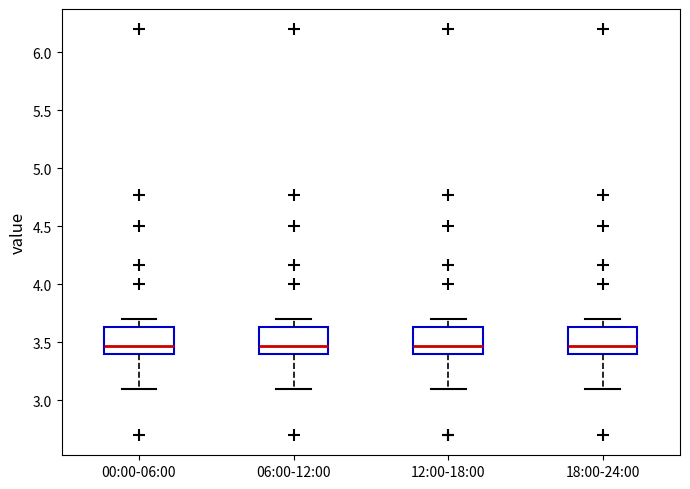

Reading left to right, read every box against the y-axis: the position of its median line, the range the box covers, and the ends of its whiskers. The values are not printed on the chart, so give them approximately, as read against the axis.

00:00-06:00: median 3.45, box 3.40 to 3.65, whiskers 3.10 to 3.70
06:00-12:00: median 3.45, box 3.40 to 3.65, whiskers 3.10 to 3.70
12:00-18:00: median 3.45, box 3.40 to 3.65, whiskers 3.10 to 3.70
18:00-24:00: median 3.45, box 3.40 to 3.65, whiskers 3.10 to 3.70